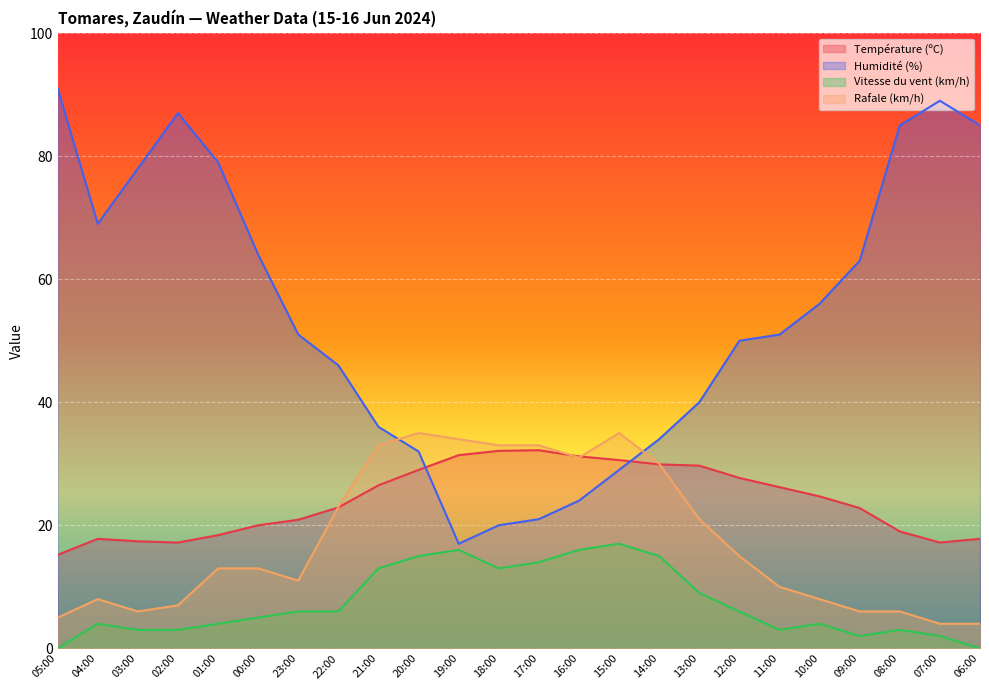

What are all the series names shown in the legend?

Température (ºC), Humidité (%), Vitesse du vent (km/h), Rafale (km/h)